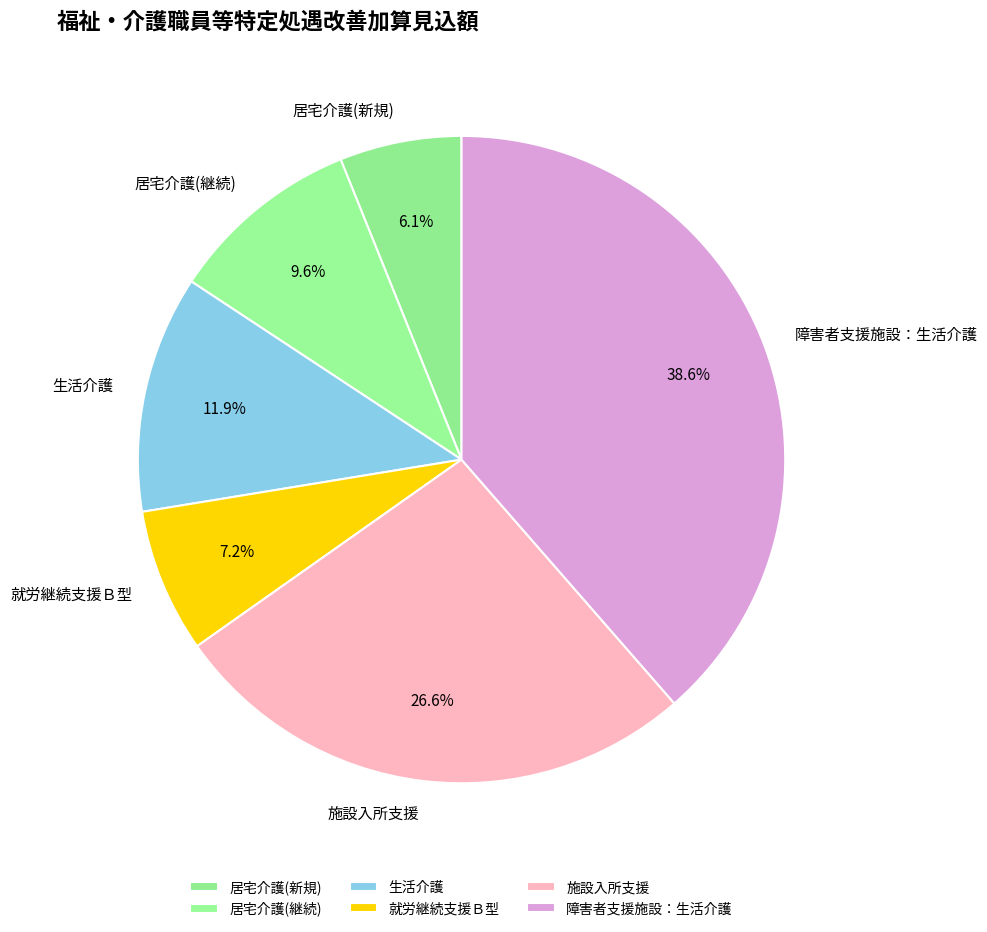

Count the number of slices in the pie.

6